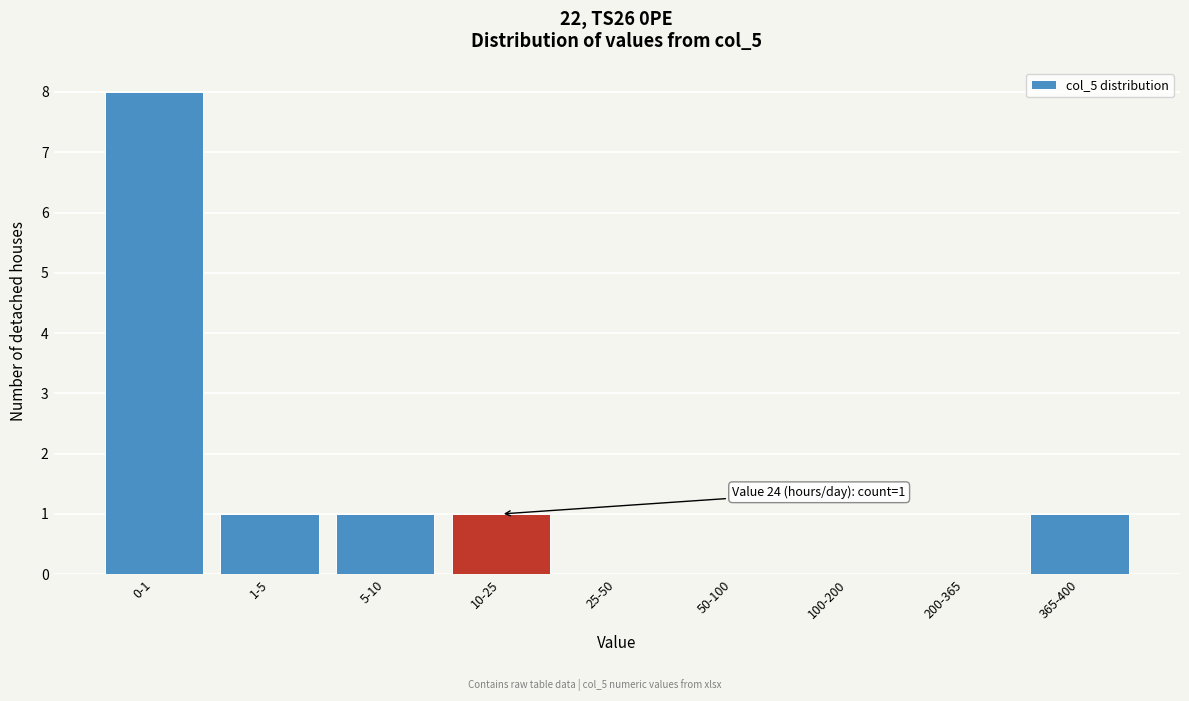

Reading left to right, transcribe all the data shown in this chart.

0-1=8	1-5=1	5-10=1	10-25=1	25-50=0	50-100=0	100-200=0	200-365=0	365-400=1